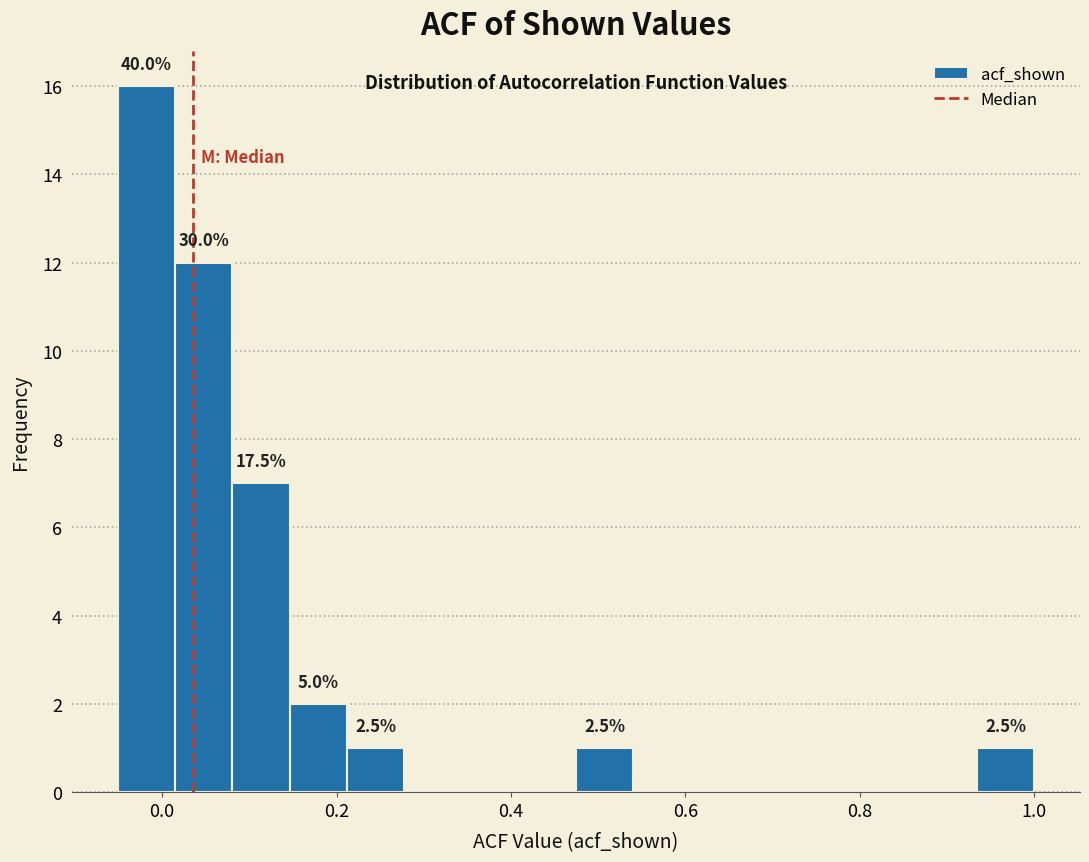

Read against the x-axis, roughly where is the centre of the tallest bar?

-0.02